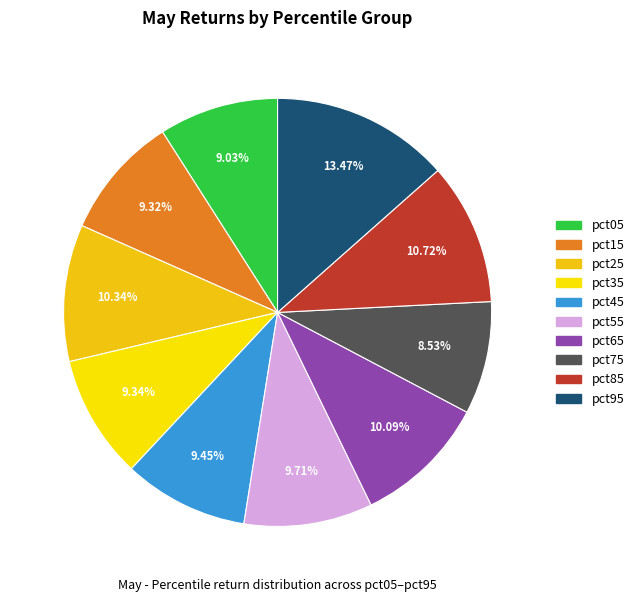

The pct55 slice represents 10% of the pie. True or false?

True